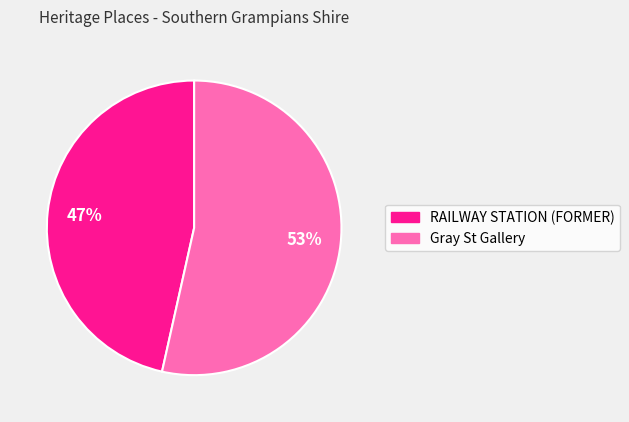

To the nearest percent, what percentage of the pie is RAILWAY STATION (FORMER)?

47%